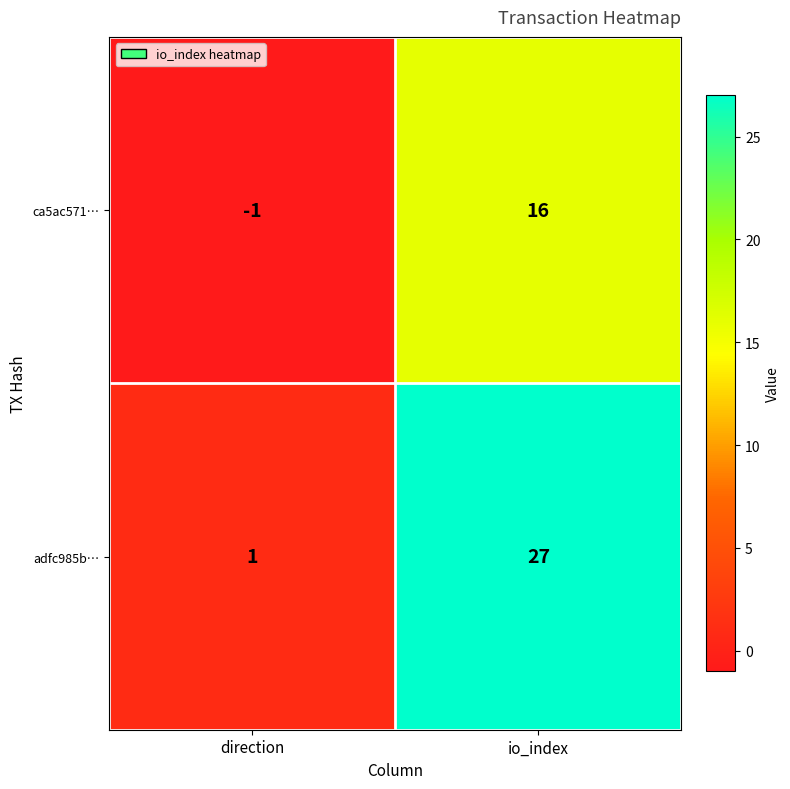

List the series in order of their peak value, lowest first.

ca5ac571…, adfc985b…